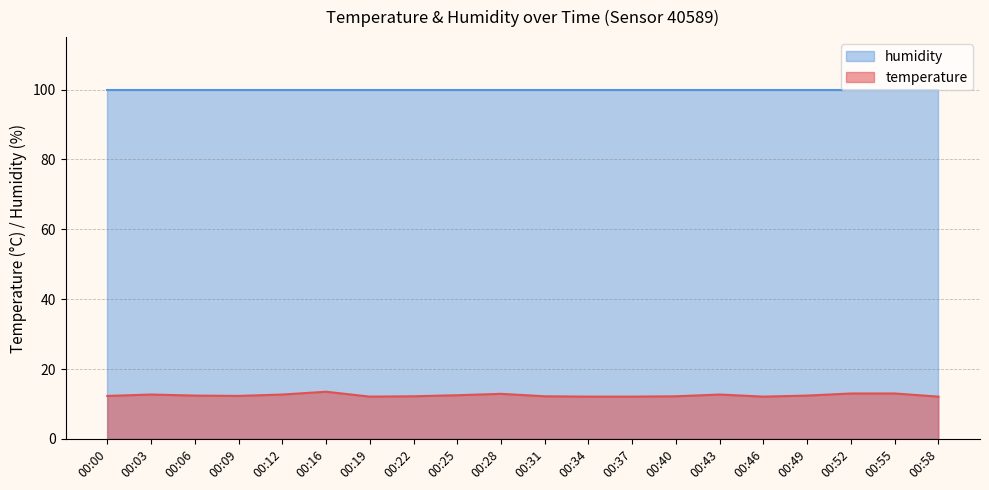

How many lines are shown in the chart?

2